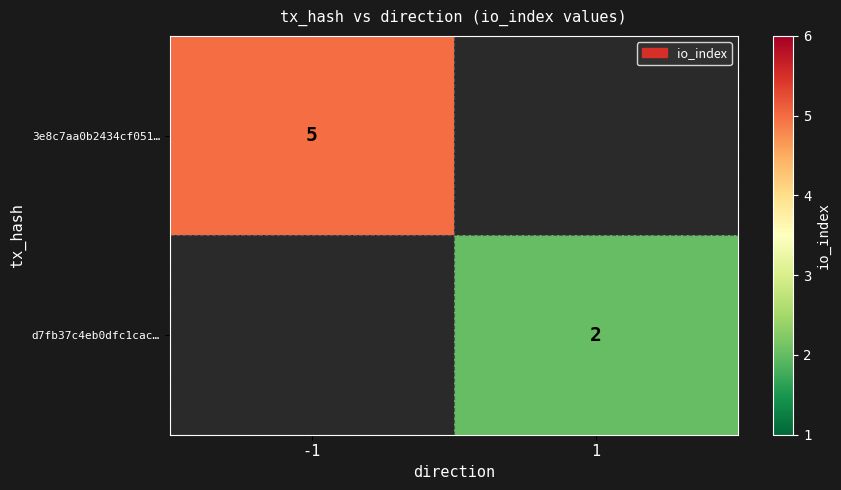

The value of 3e8c7aa0b2434cf051… at -1 is 5. True or false?

True